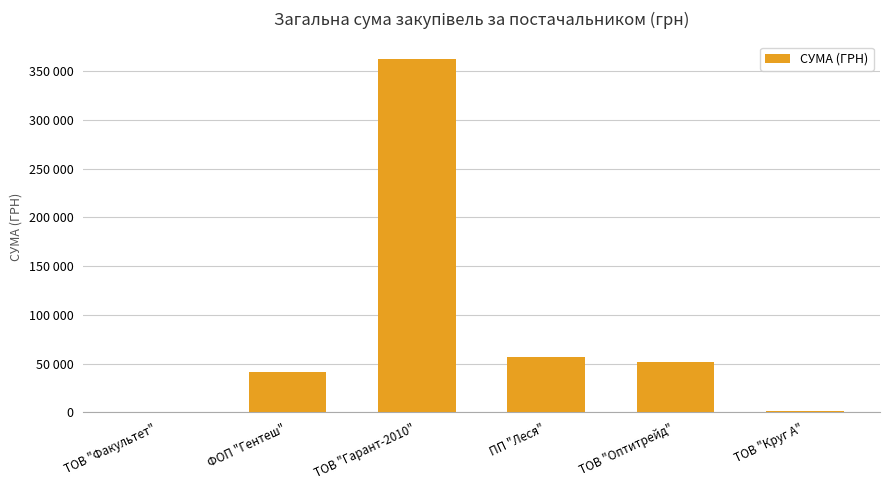

The value at ТОВ "Оптитрейд" is 51204.7. True or false?

True